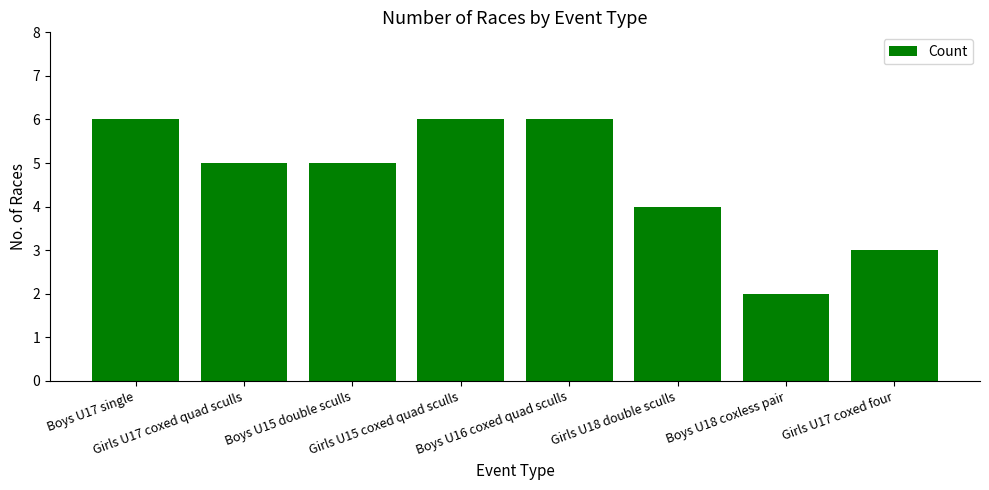

Does the chart contain any negative values?

No